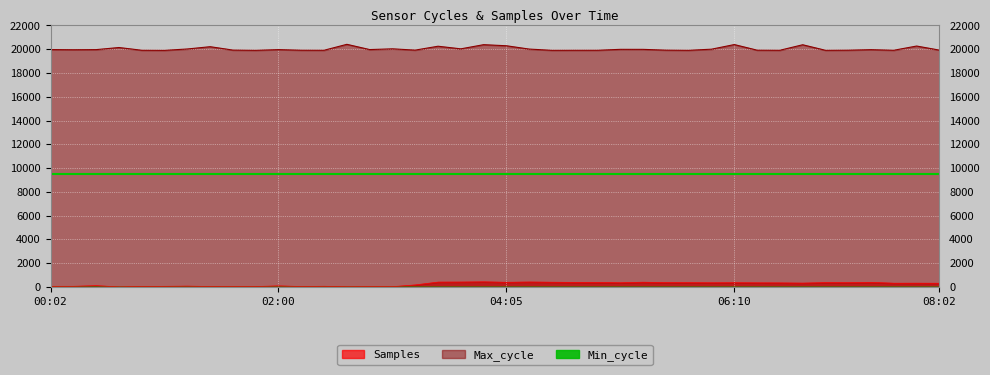

True or false: Max_cycle and Samples intersect in this chart.

False